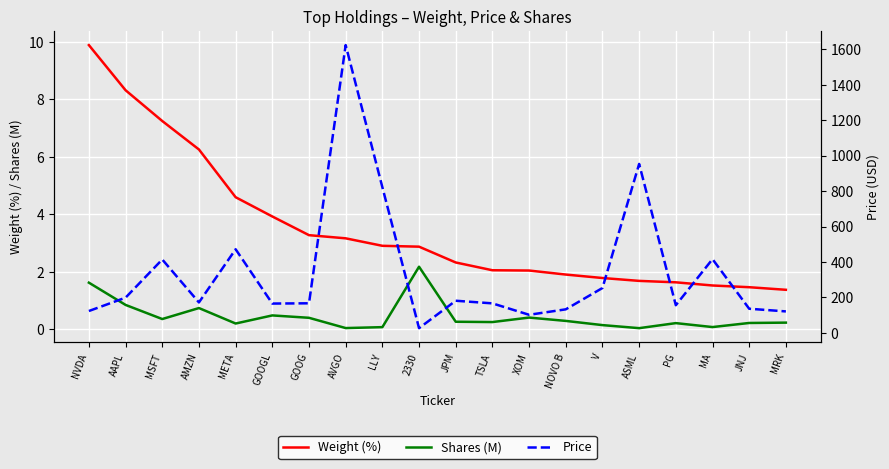

Reading left to right, list all the values displayed in this chart.

Weight (%): NVDA=9.9	AAPL=8.3	MSFT=7.2	AMZN=6.2	META=4.6	GOOGL=3.9	GOOG=3.3	AVGO=3.2	LLY=2.9	2330=2.9	JPM=2.3	TSLA=2.0	XOM=2.0	NOVO B=1.9	V=1.8	ASML=1.7	PG=1.6	MA=1.5	JNJ=1.5	MRK=1.4
Shares (M): NVDA=1.6	AAPL=0.8	MSFT=0.4	AMZN=0.7	META=0.2	GOOGL=0.5	GOOG=0.4	AVGO=0.0	LLY=0.1	2330=2.2	JPM=0.3	TSLA=0.2	XOM=0.4	NOVO B=0.3	V=0.1	ASML=0.0	PG=0.2	MA=0.1	JNJ=0.2	MRK=0.2
Price: NVDA=123.4	AAPL=198.8	MSFT=414.1	AMZN=171.8	META=471.7	GOOGL=165.4	GOOG=166.9	AVGO=1623.4	LLY=821.9	2330=26.7	JPM=181.3	TSLA=166.6	XOM=102.1	NOVO B=132.8	V=253.2	ASML=953.0	PG=156.1	MA=416.0	JNJ=136.2	MRK=121.2